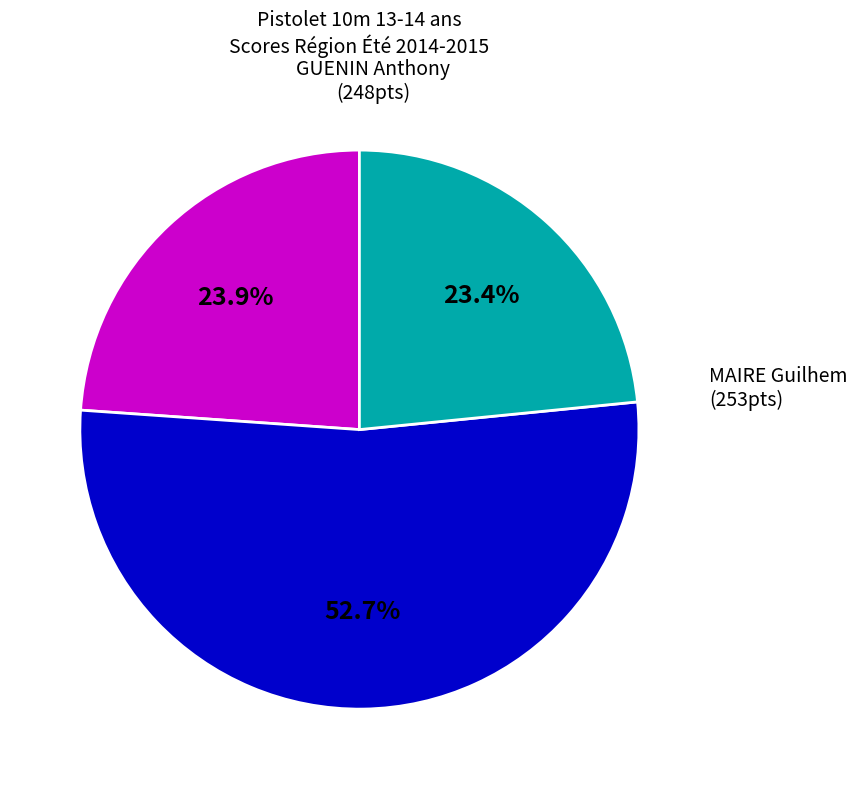

Is there any slice that represents more than half of the pie?

Yes